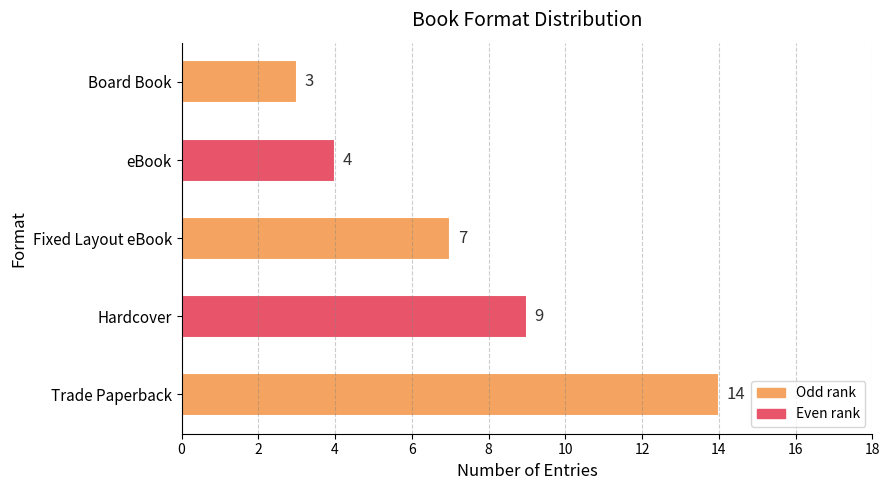

List the labels in order of value, smallest first.

Board Book, eBook, Fixed Layout eBook, Hardcover, Trade Paperback